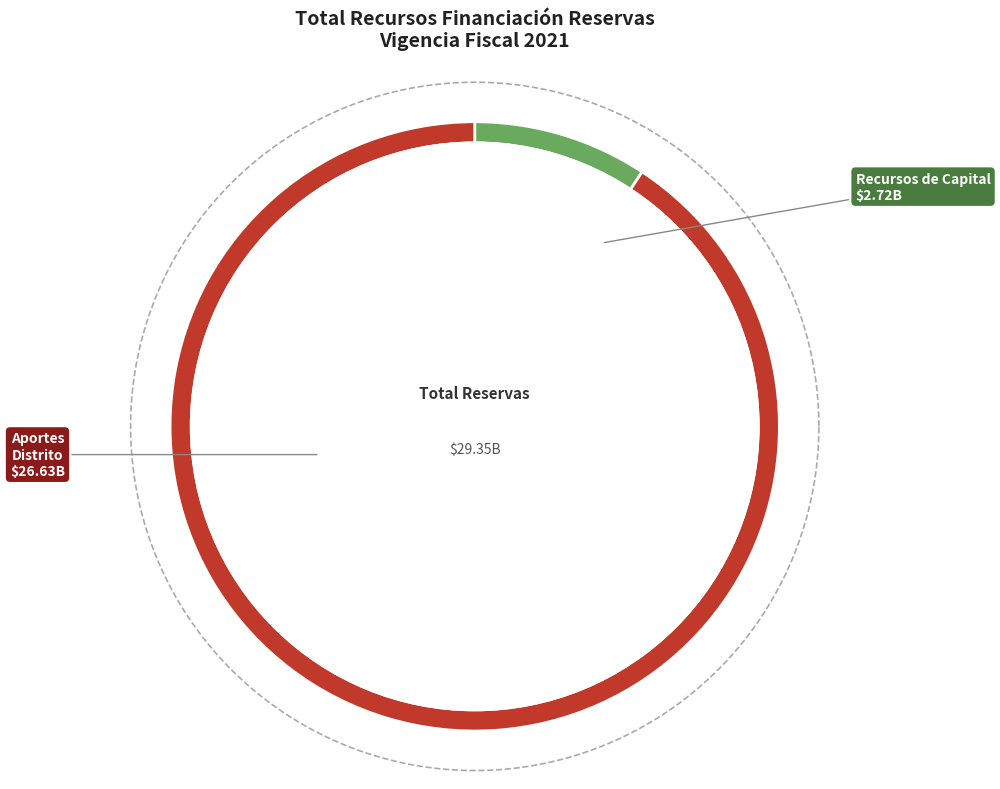

Combined, what portion of the pie is Aportes Distrito and Recursos de Capital?

100.0%